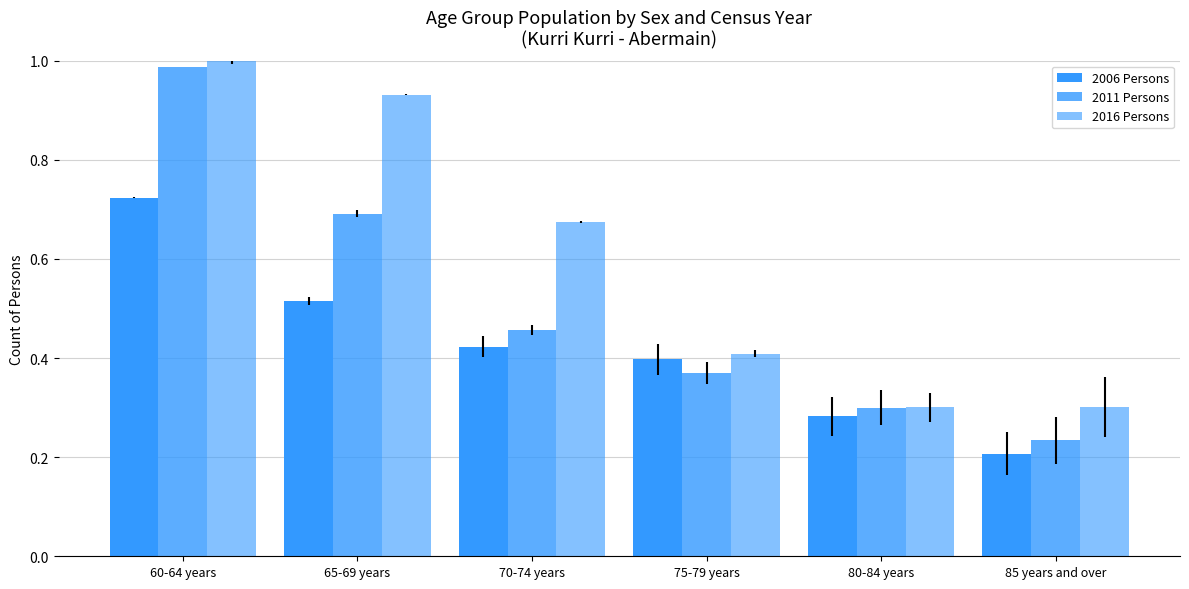

Rank the categories by 2011 Persons value from lowest to highest.

85 years and over, 80-84 years, 75-79 years, 70-74 years, 65-69 years, 60-64 years